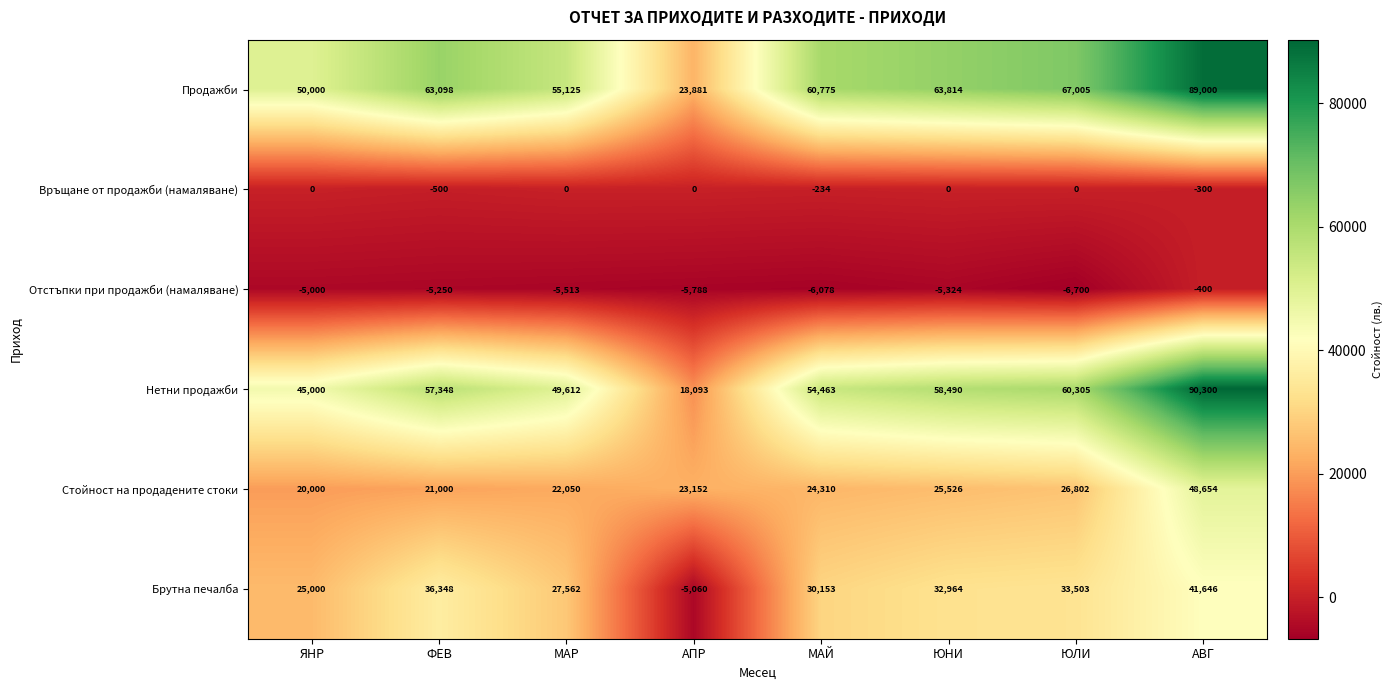

What is the sum of all Нетни продажби values?

433611